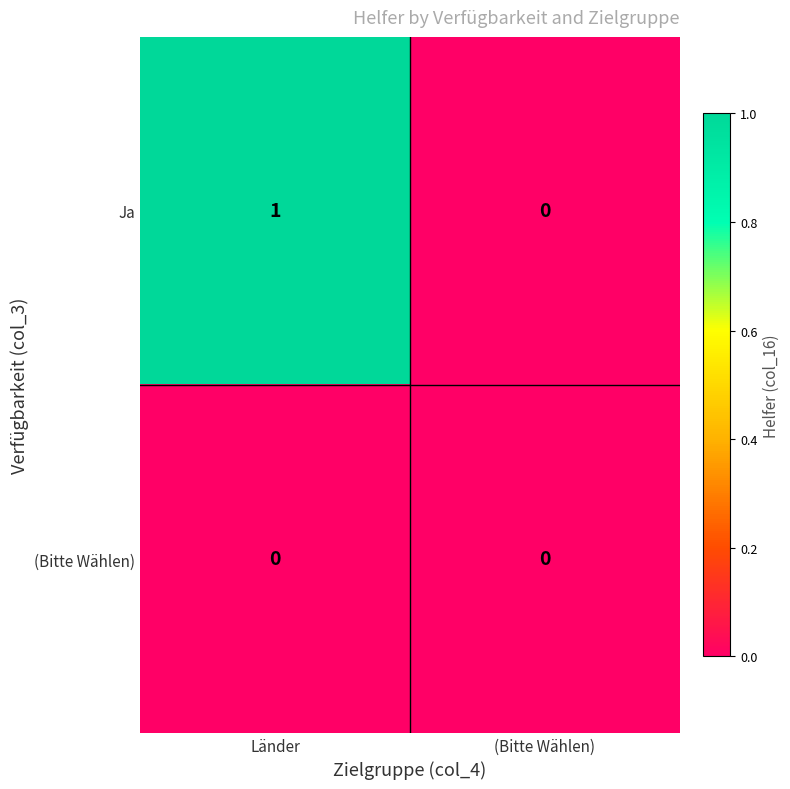

Where is Ja nearest to the value 0?

(Bitte Wählen)